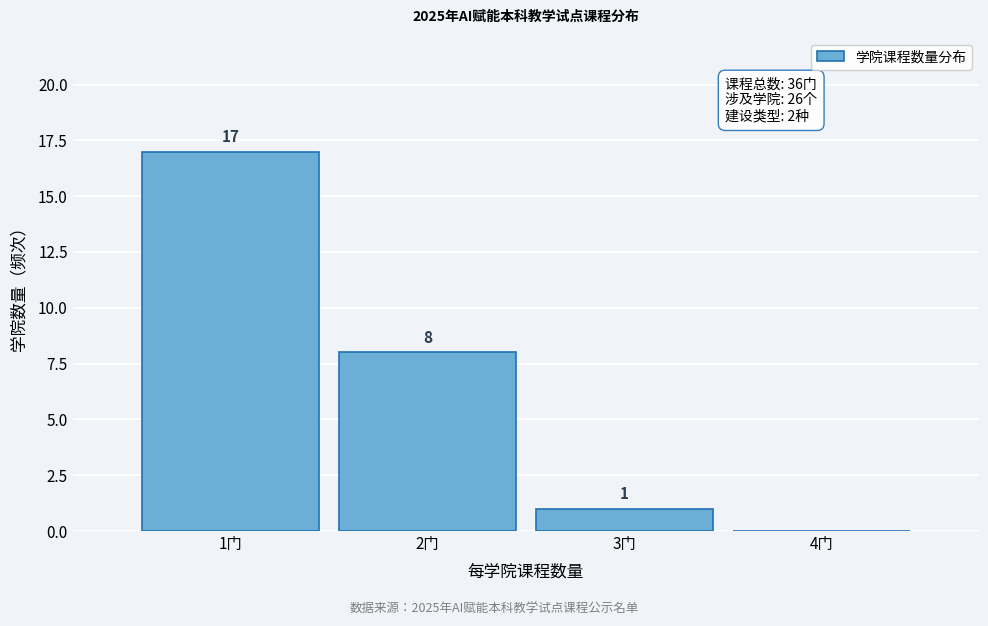

Which range on the x-axis has the tallest bar?

0.5 to 1.5